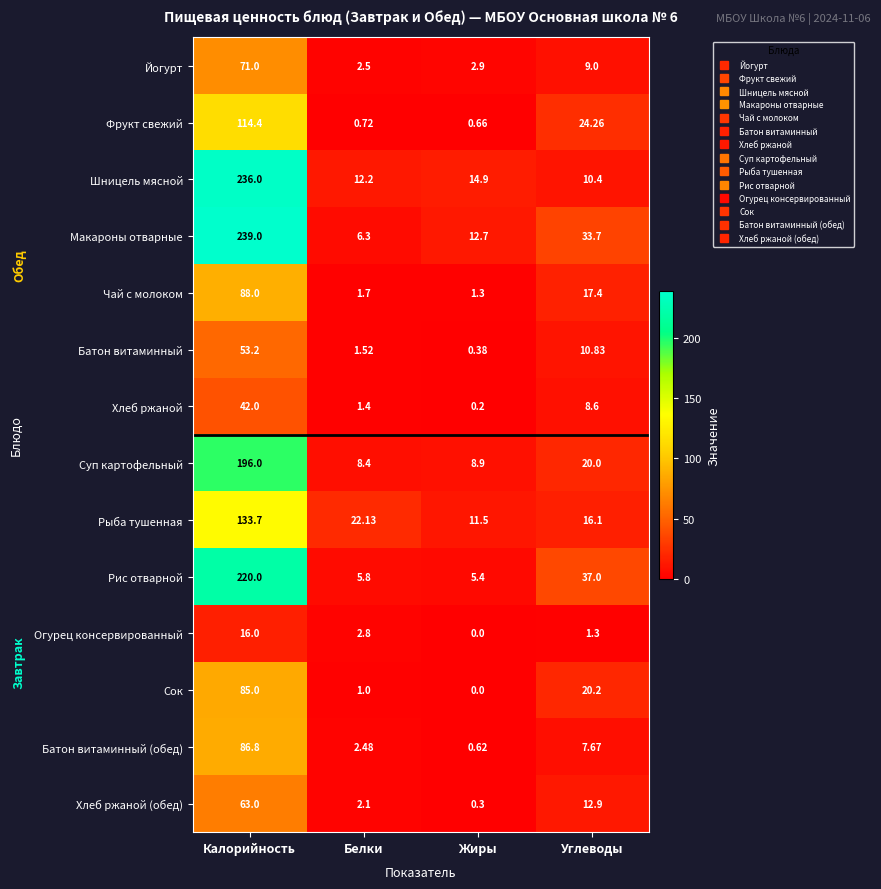

Where is Суп картофельный nearest to the value 102?

Углеводы